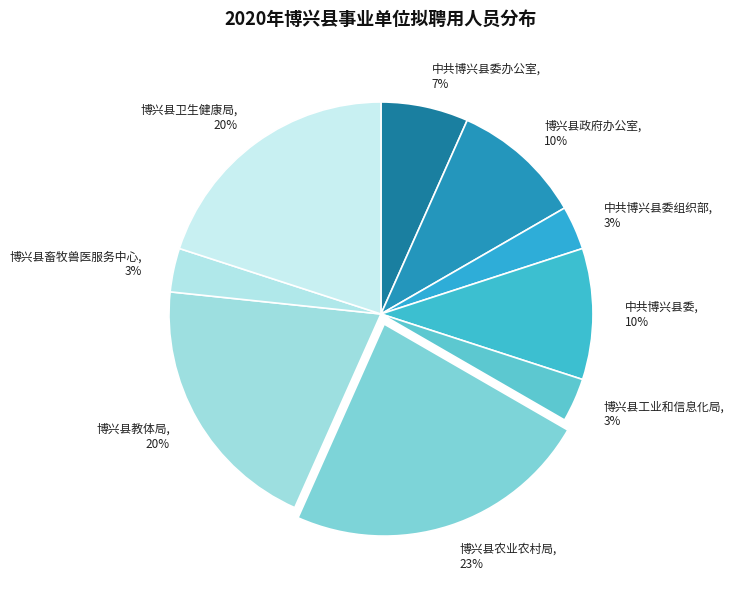

To the nearest percent, what is the difference between the largest and smallest slice percentages?

20%